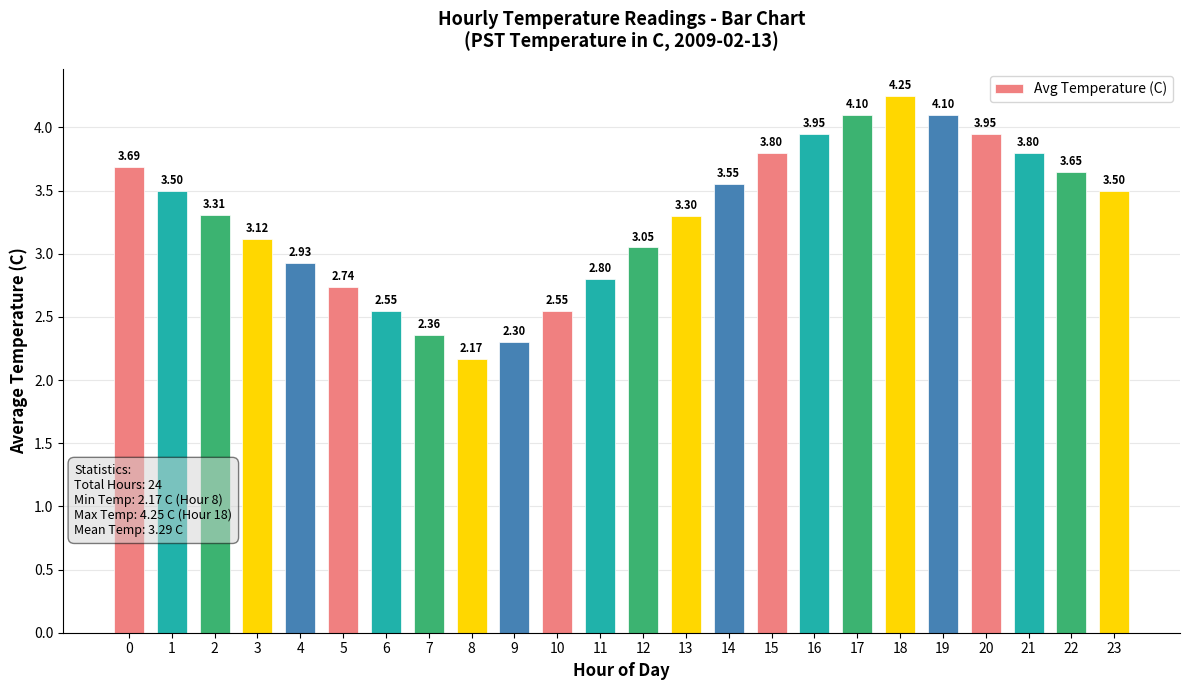

How many values are below 3?

8